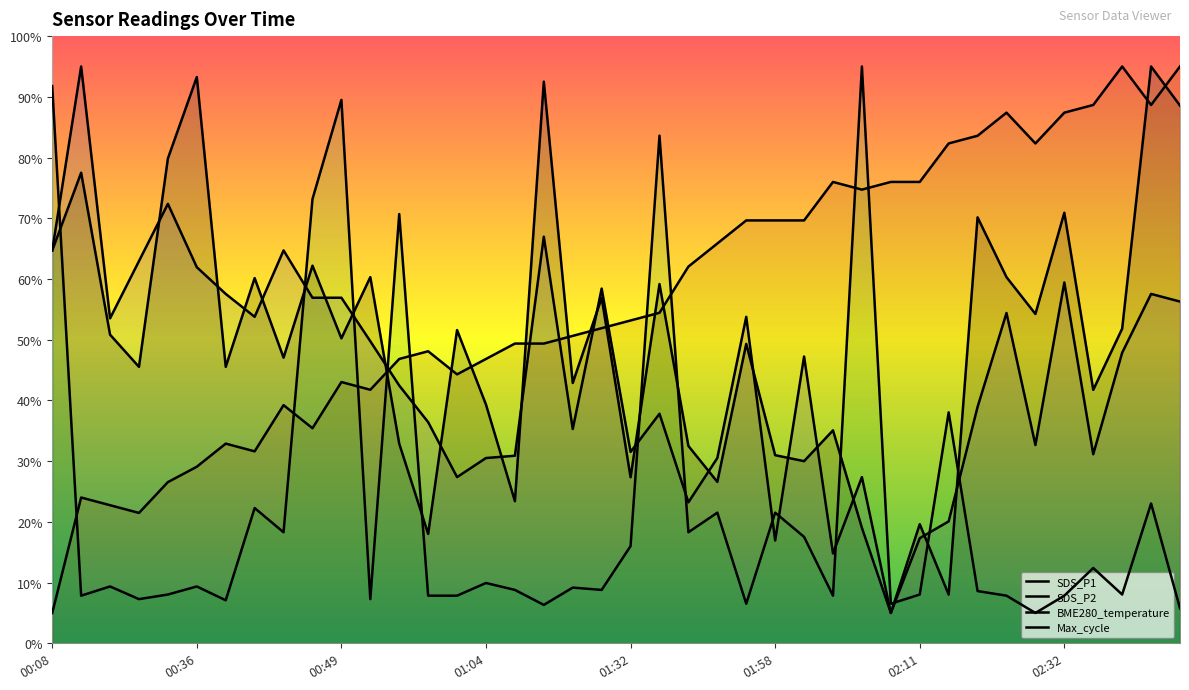

What is the total value across all series at 01:02?

131.1